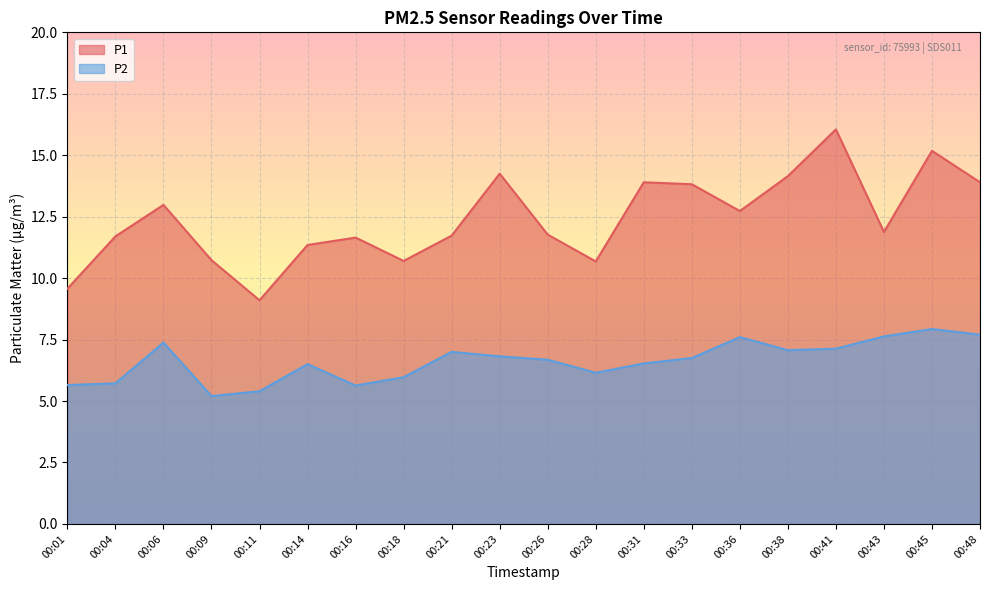

Rank the series by their average value, from lowest to highest.

P2, P1